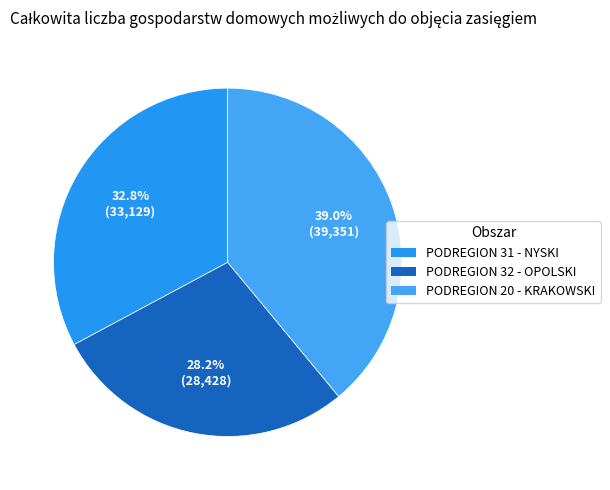

Rank the categories by value from lowest to highest.

PODREGION 32 - OPOLSKI, PODREGION 31 - NYSKI, PODREGION 20 - KRAKOWSKI